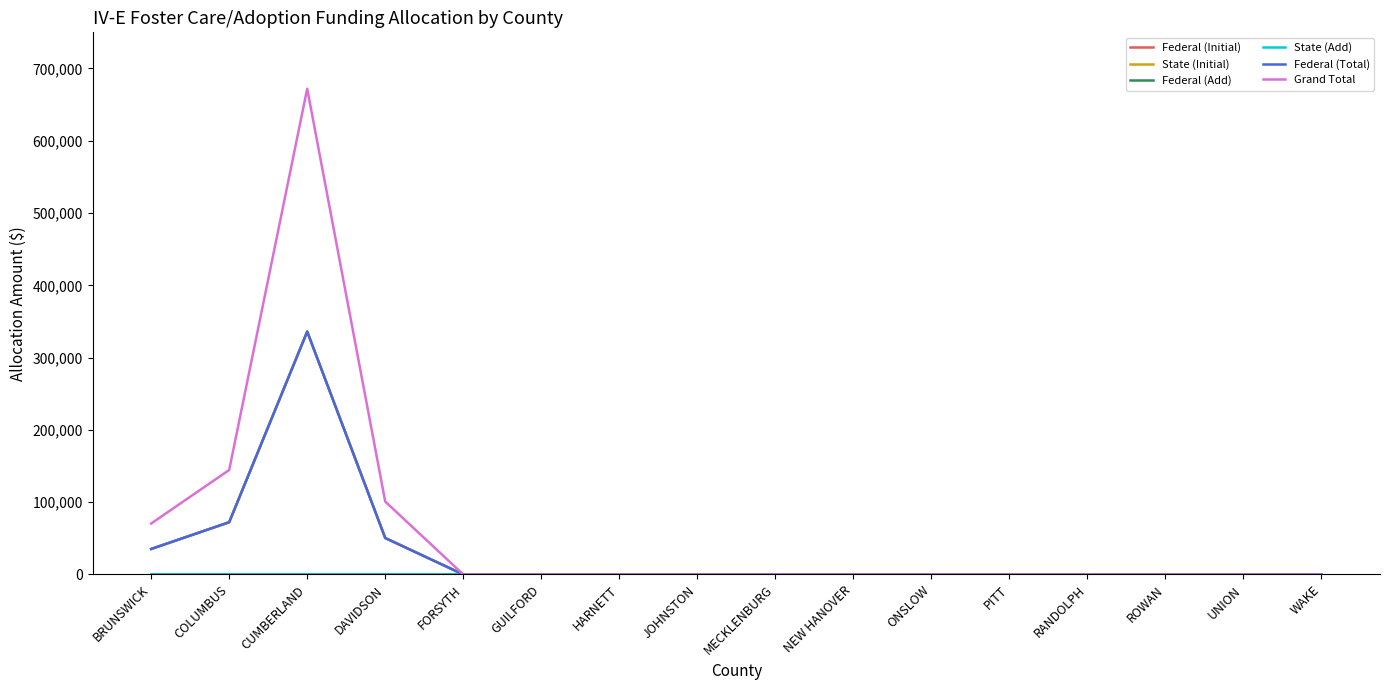

Is this an area chart (filled region under the line)?

No